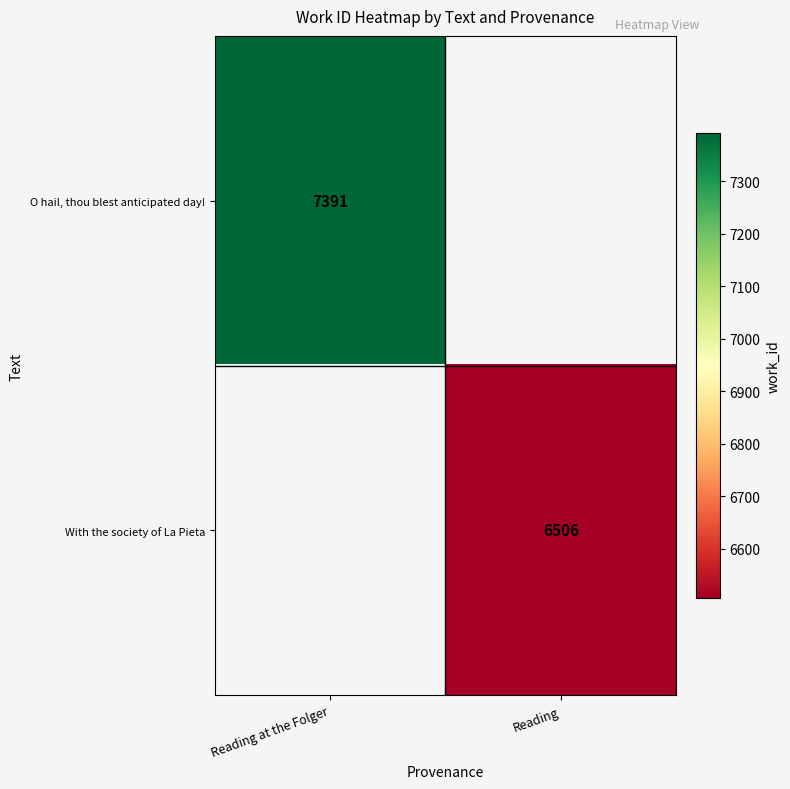

The value of O hail, thou blest anticipated day! at Reading at the Folger is 13057. True or false?

False